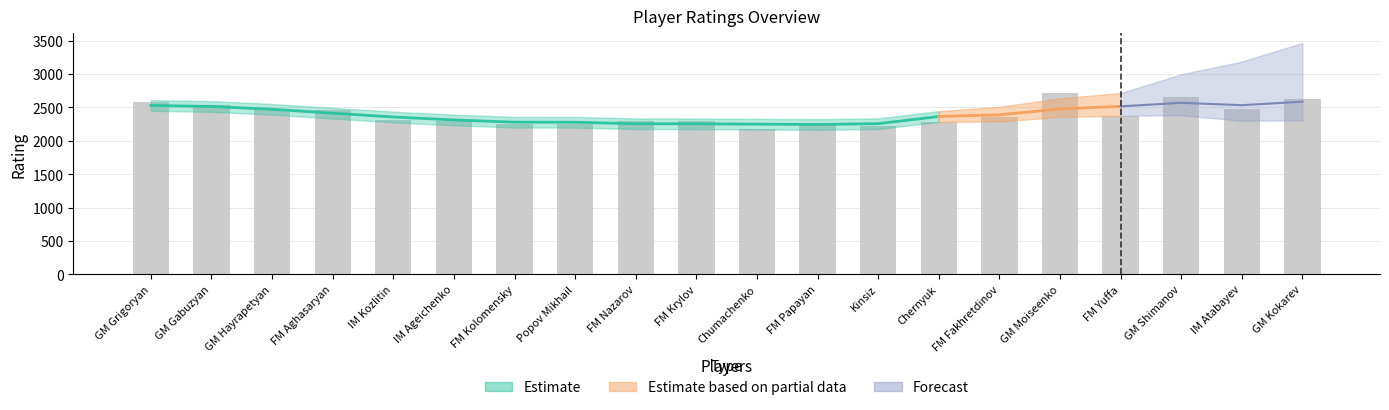

What is the label of the 10th bar from the left?

FM Krylov